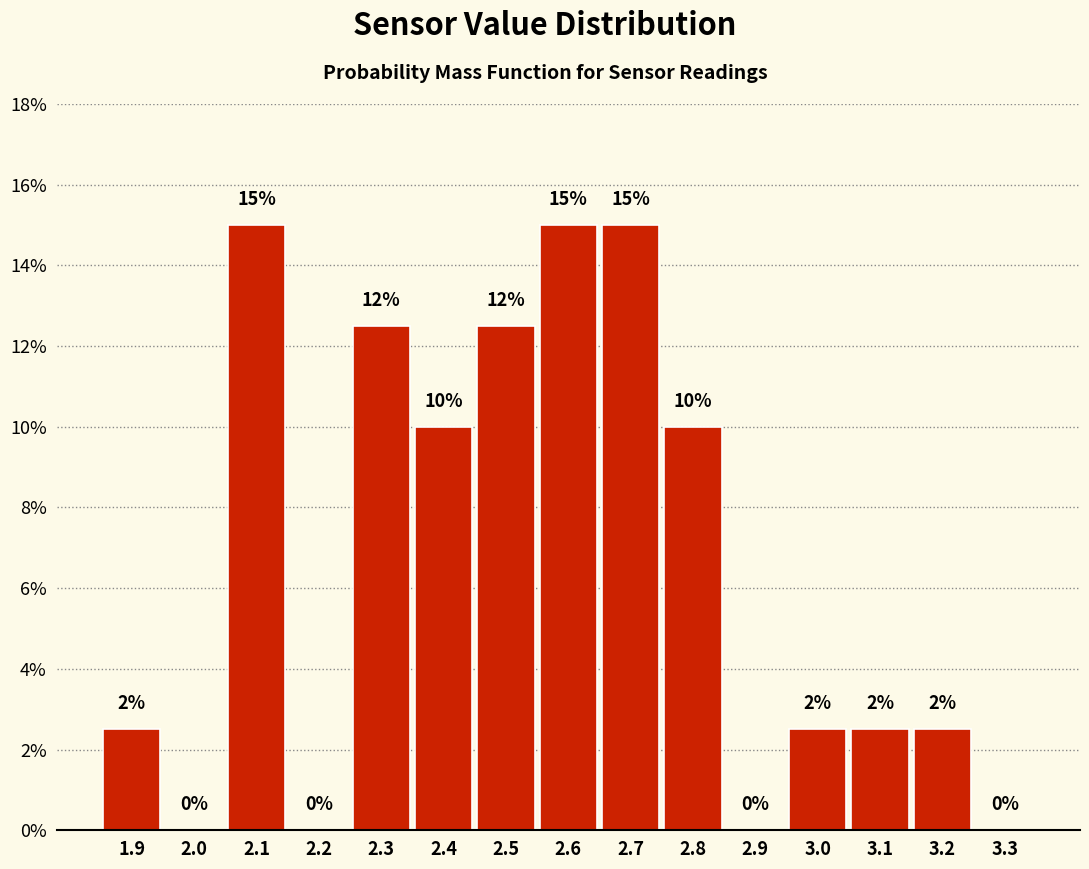

Read the value at 2.8.

10.0